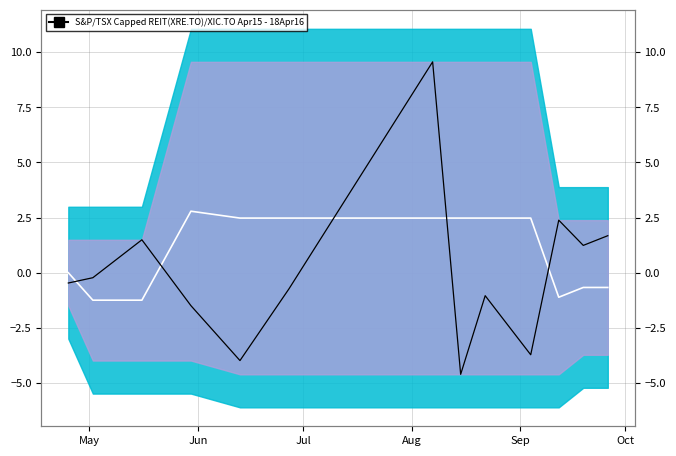

At which label is Mean closest to 0?

May